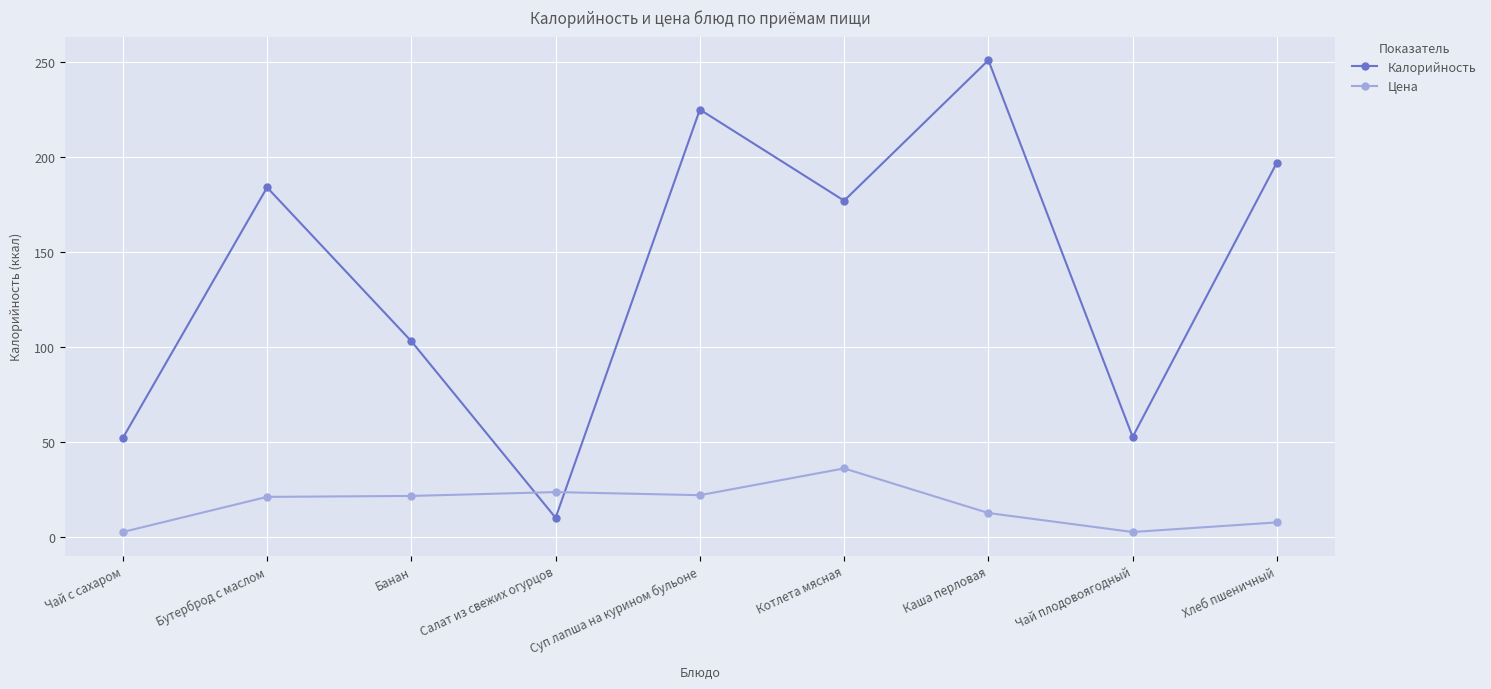

List the series in order of their peak value, highest first.

Калорийность, Цена